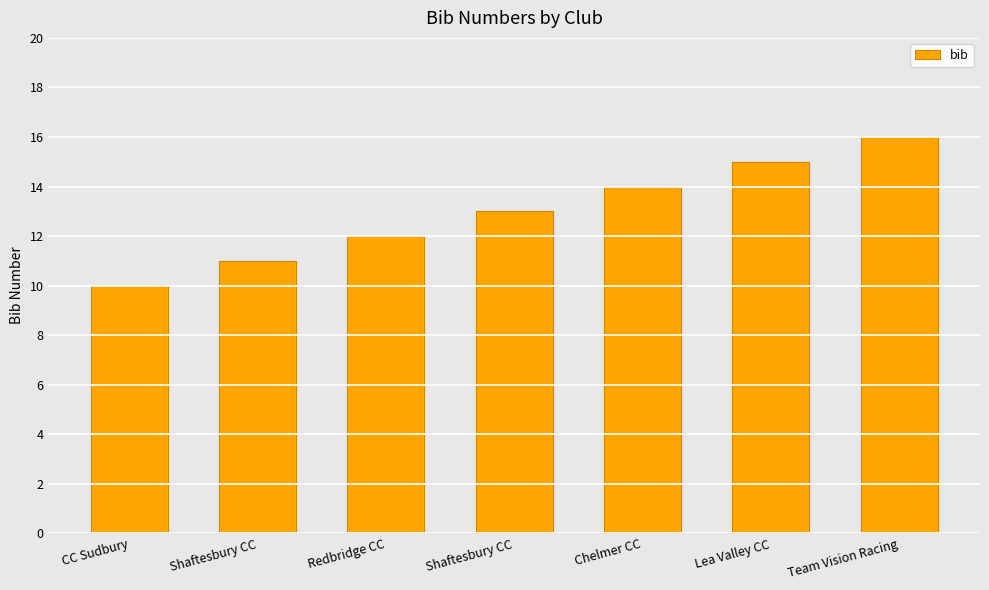

Between Redbridge CC and Chelmer CC, which is larger?

Chelmer CC